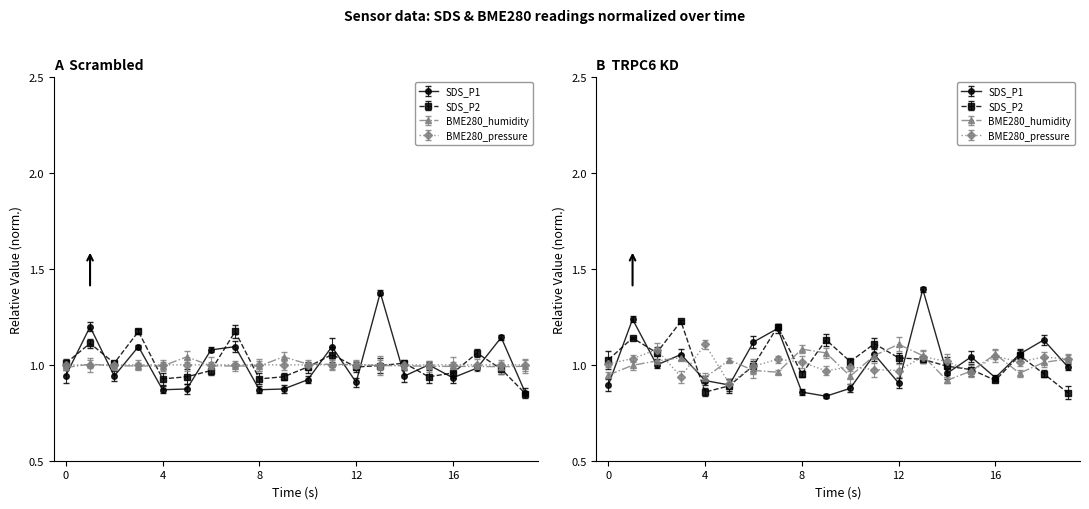

How many interior local valleys does the BME280_humidity series have?

3